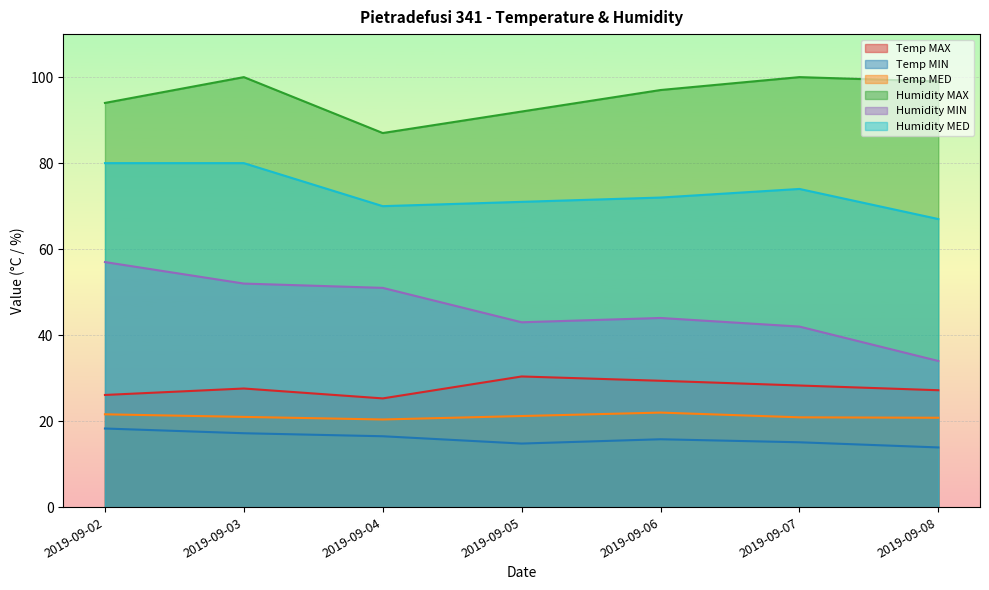

True or false: Humidity MIN and Temp MIN cross at least once.

False